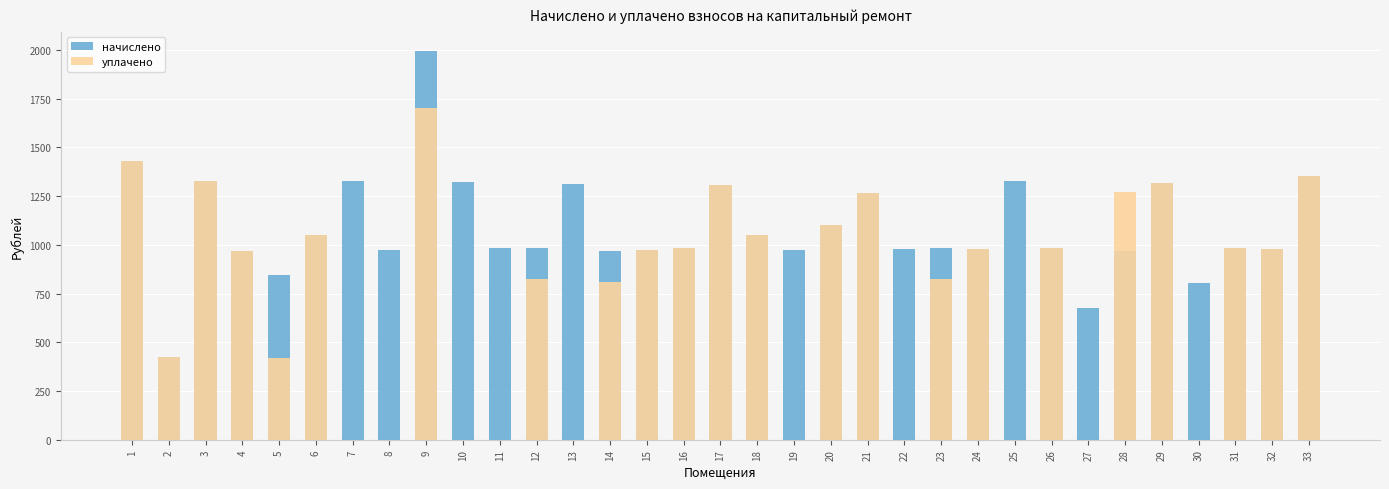

How many groups of bars are there?

33